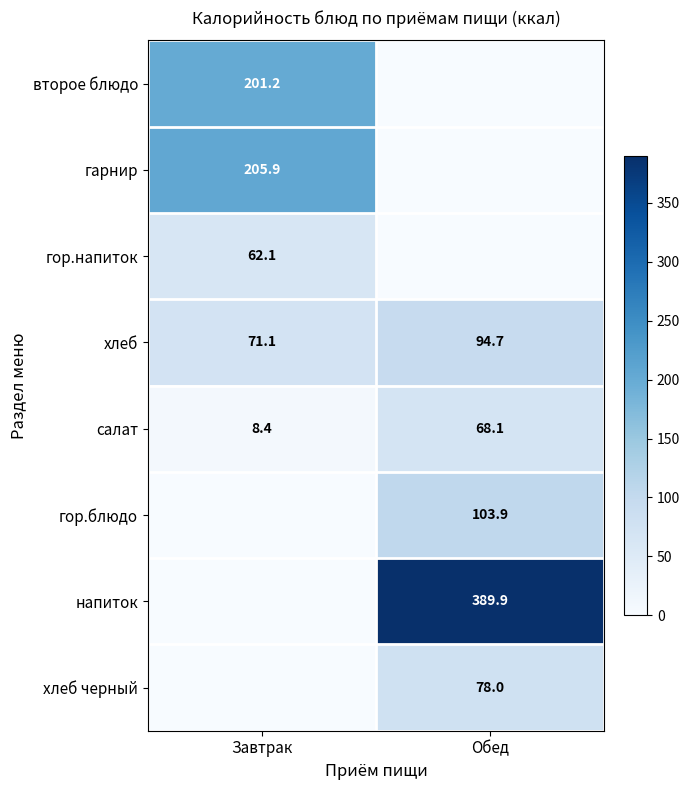

Is the value of гарнир at Завтрак greater than the value of хлеб at Обед?

Yes